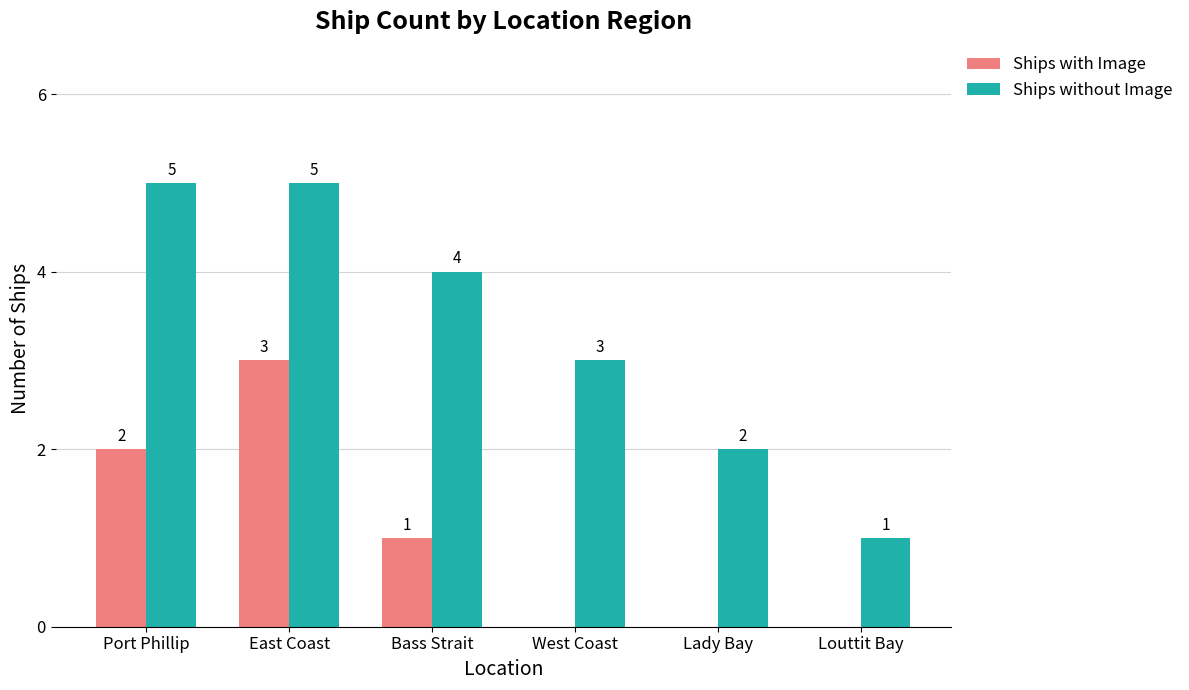

The Ships with Image series shows 1 at Bass Strait. True or false?

True